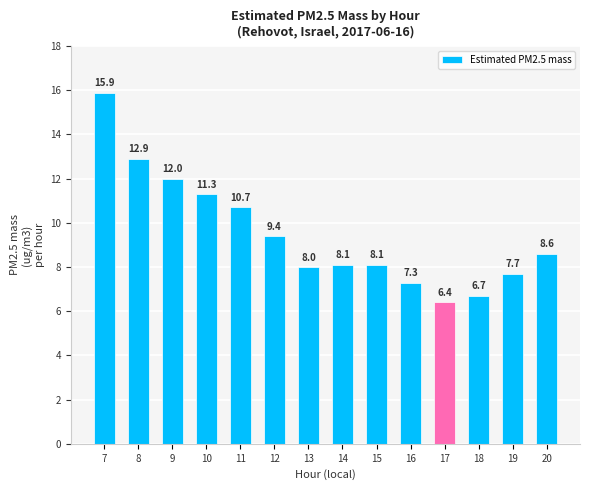

At which label does the data first exceed 8?

7